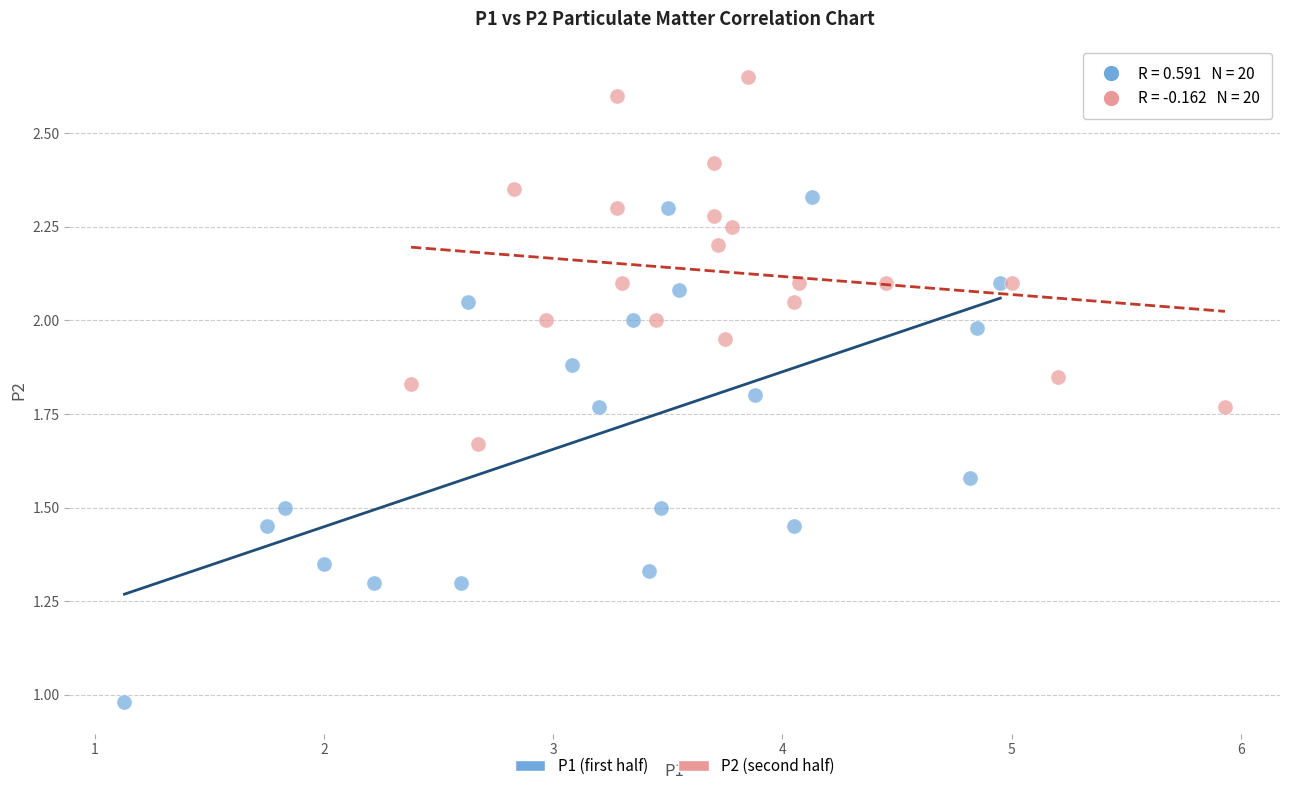

Which series has the largest Y range (max minus min)?

P1 (first half)